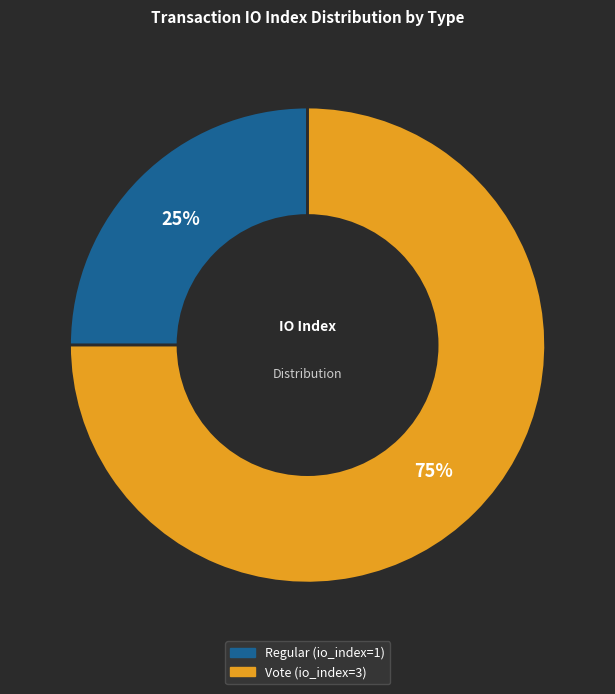

Combined, do Vote (io_index=3) and Regular (io_index=1) account for over 50%?

Yes